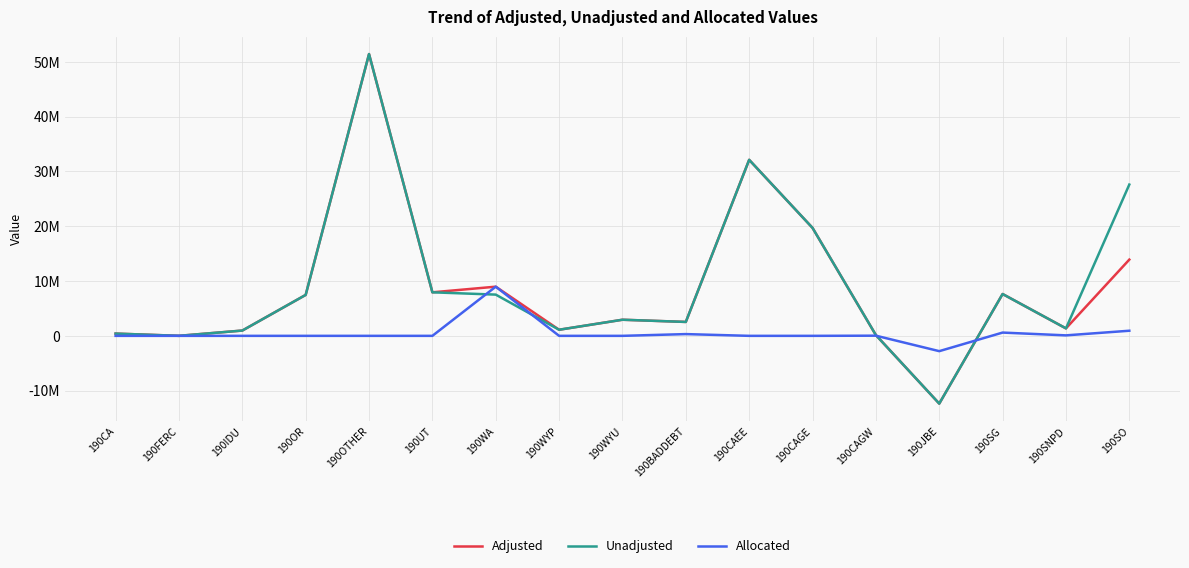

What is the sum of all Adjusted values?

146283930